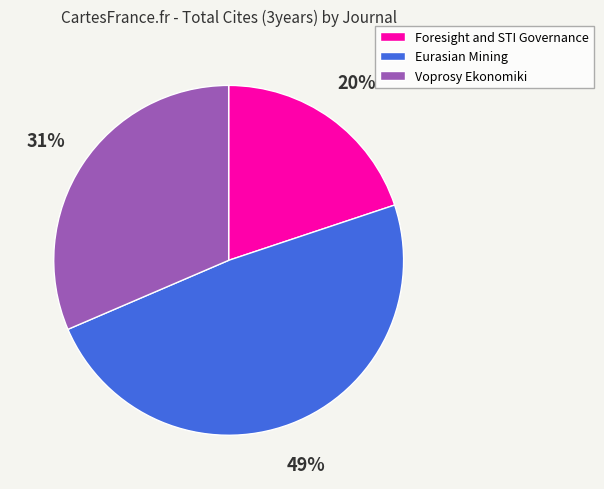

Which has a higher value, Voprosy Ekonomiki or Foresight and STI Governance?

Voprosy Ekonomiki